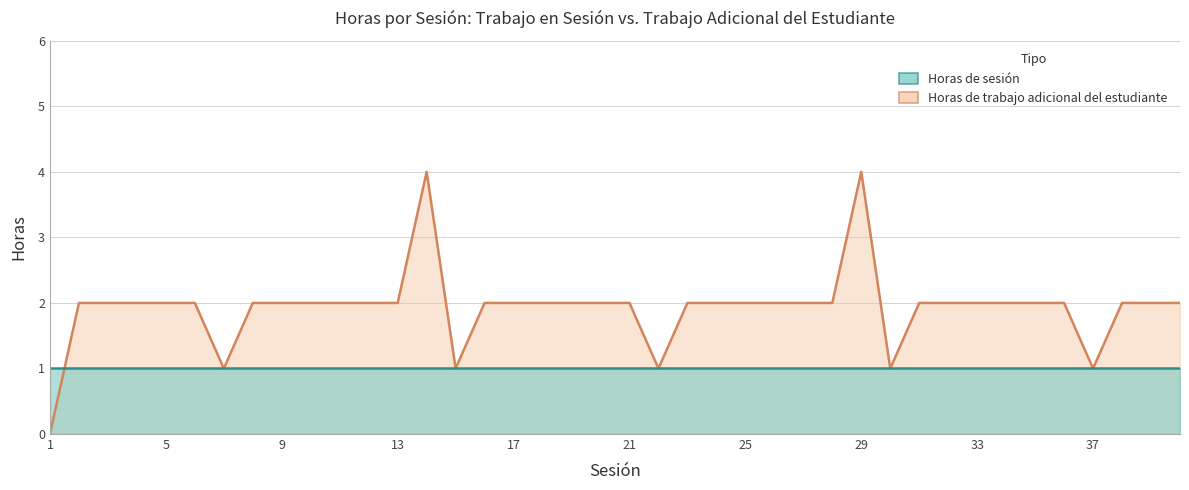

What is the difference between the values at 1 and 13?

2